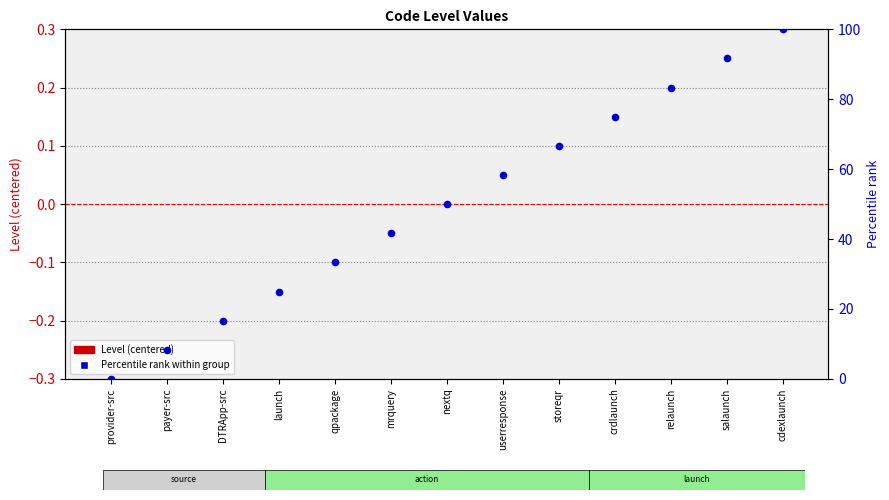

Which series has the largest total across all categories?

Percentile rank